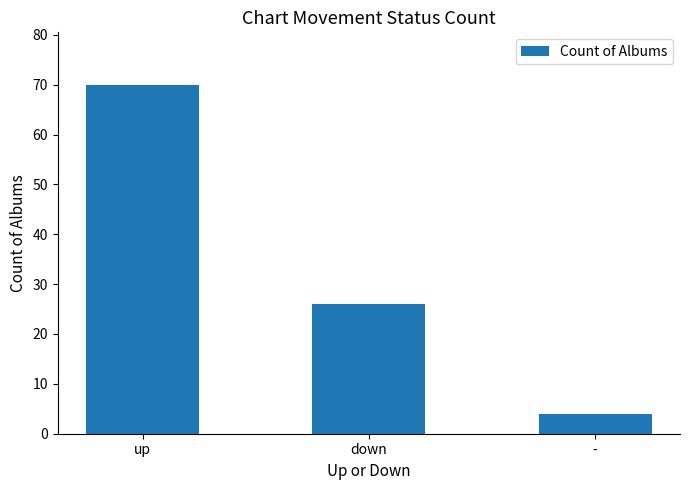

Is it true that the value at down is 26?

True